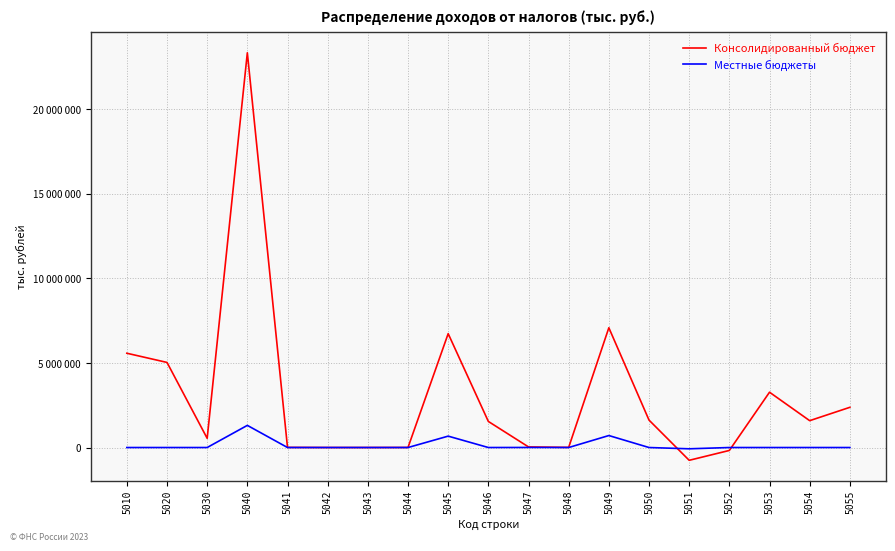

Which series has the largest range (max minus min)?

Консолидированный бюджет